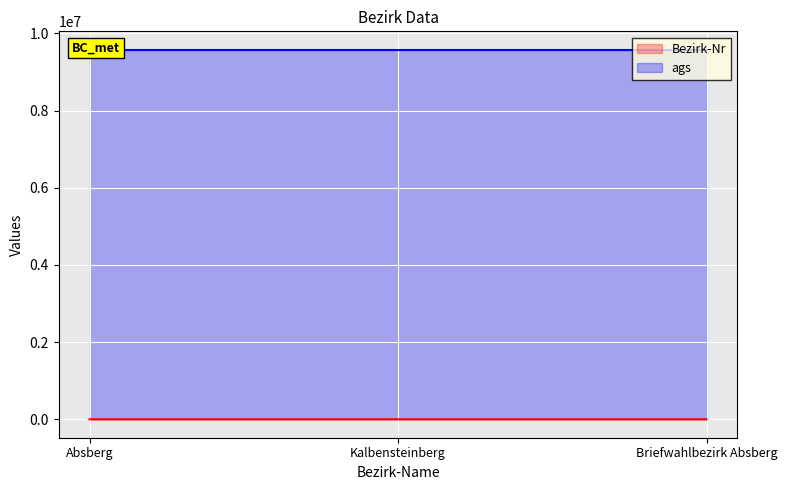

What is the difference between the maximum and minimum values?

10